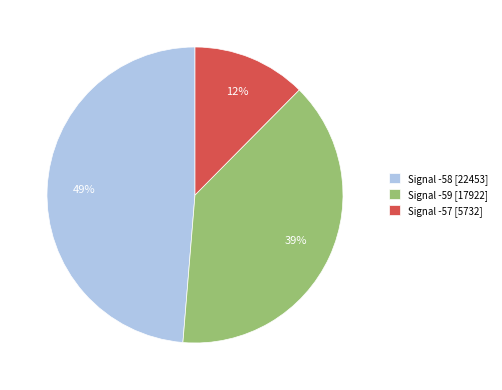

True or false: Signal -58 [22453] accounts for 49% of the total.

True